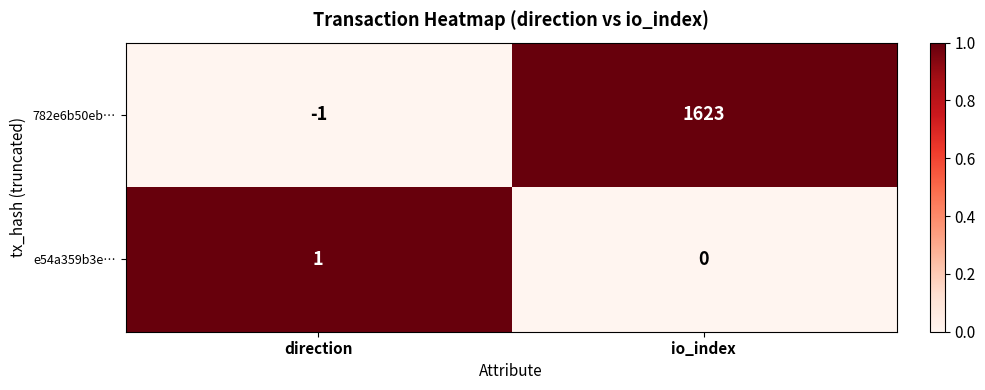

The value of 782e6b50eb… at direction is 0. True or false?

False